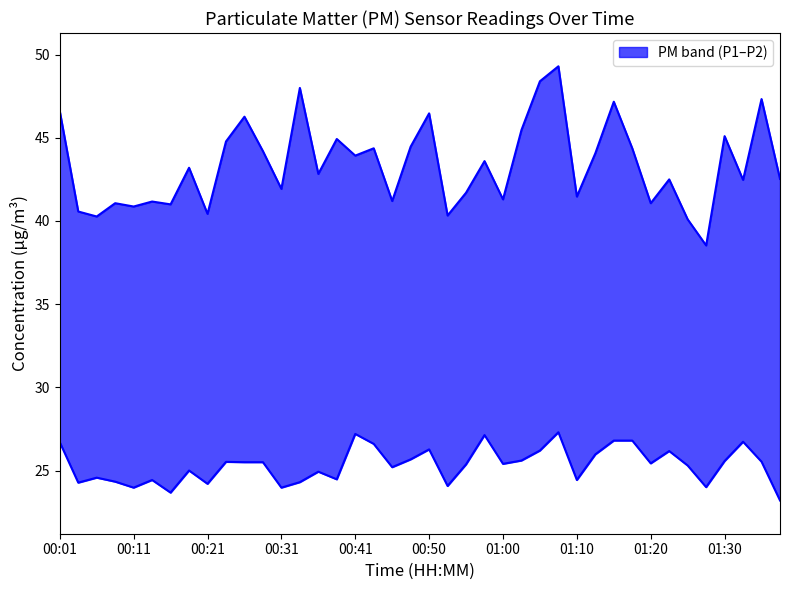

At which label does P1 first exceed 43?

00:01